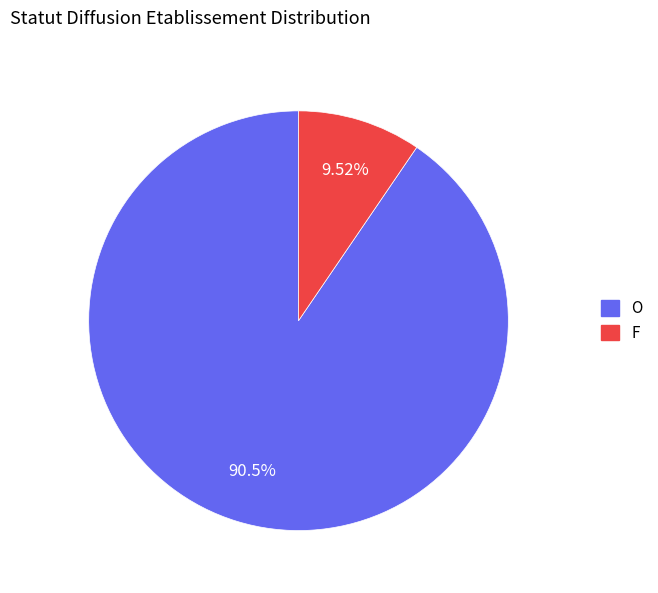

Is there any slice that represents more than half of the pie?

Yes